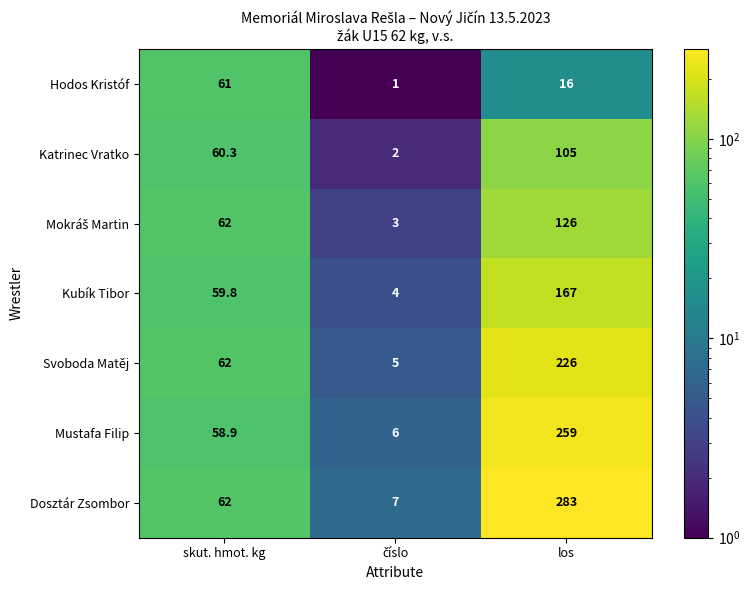

Count the number of data series in this chart.

7